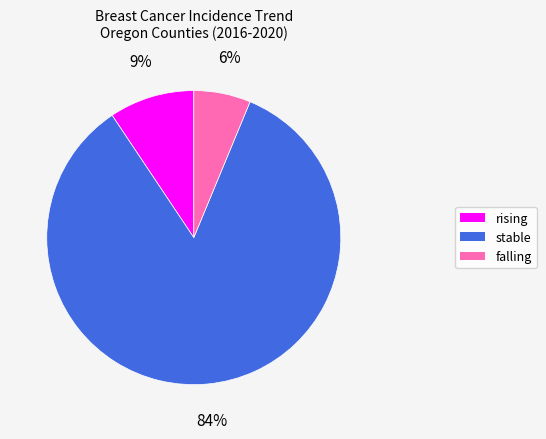

How many segments does this pie chart have?

3